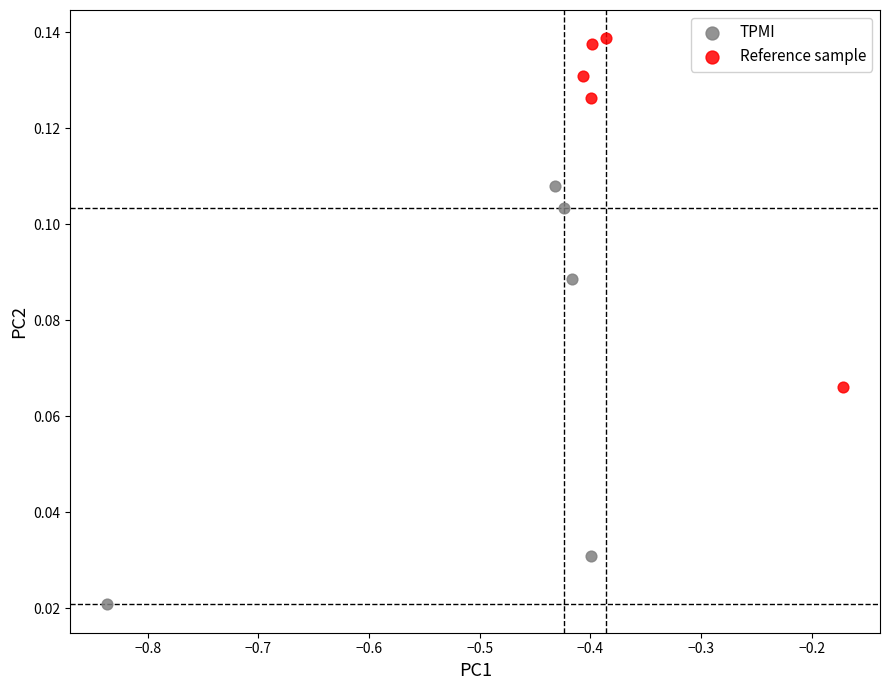

Which series has the widest spread of Y values?

TPMI